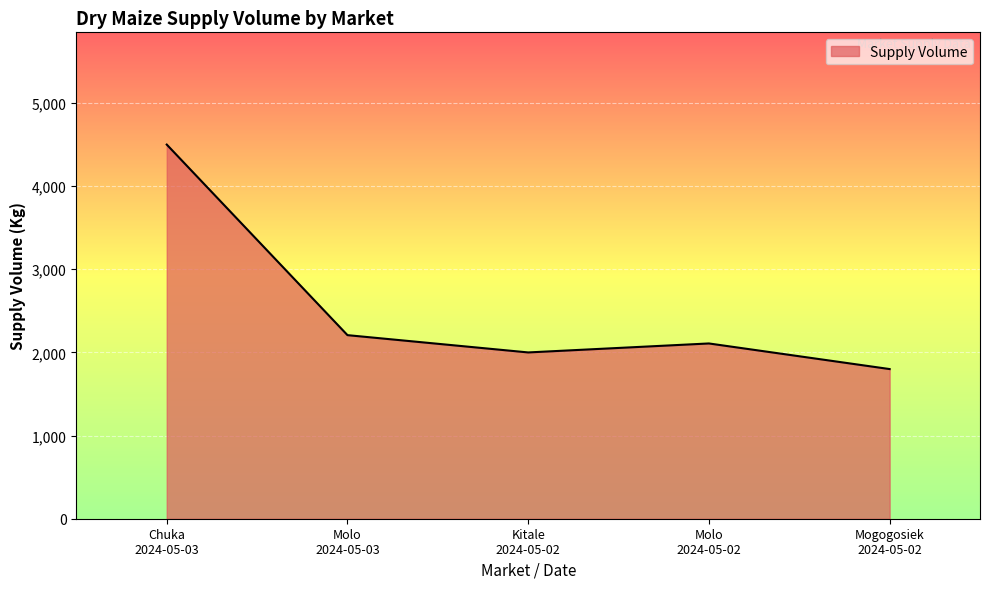

Which label corresponds to the largest value in the chart?

Chuka
2024-05-03